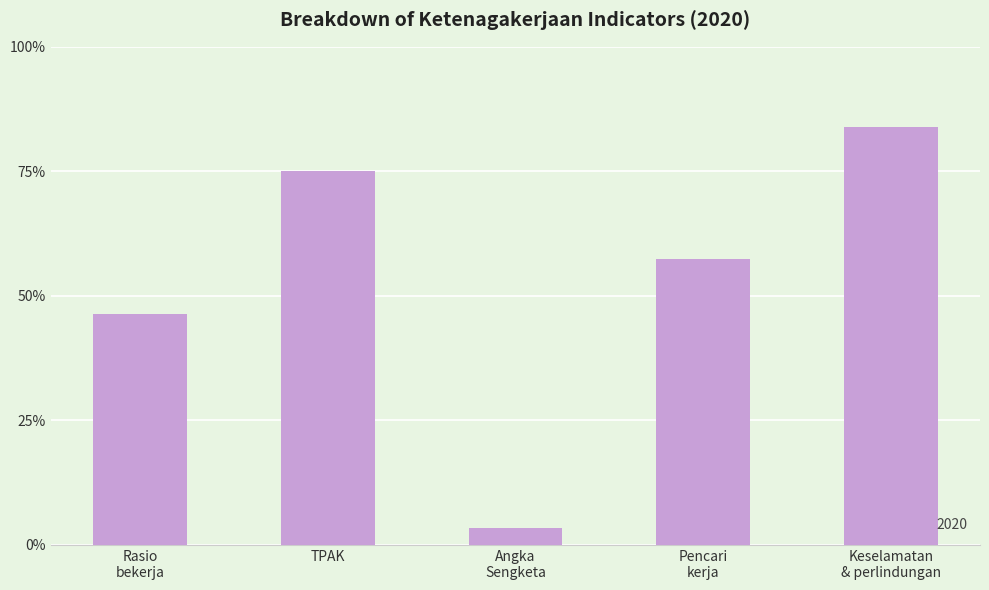

What is the label of the 2nd bar from the left?

TPAK